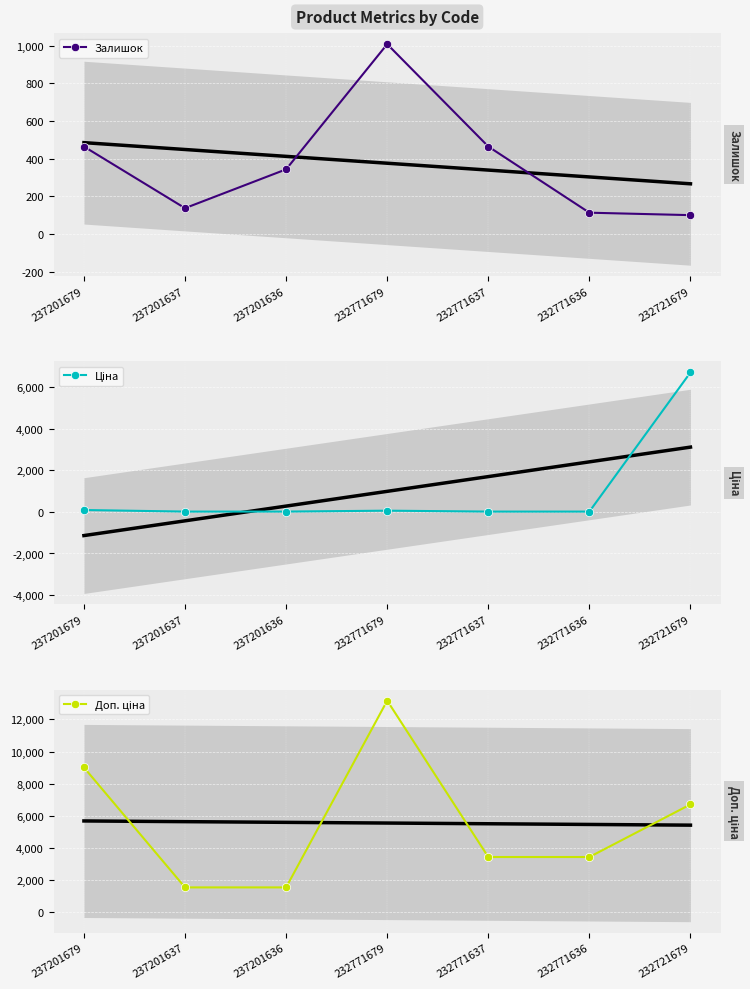

In Доп. ціна, how many points are higher than both neighbors (excluding endpoints)?

1